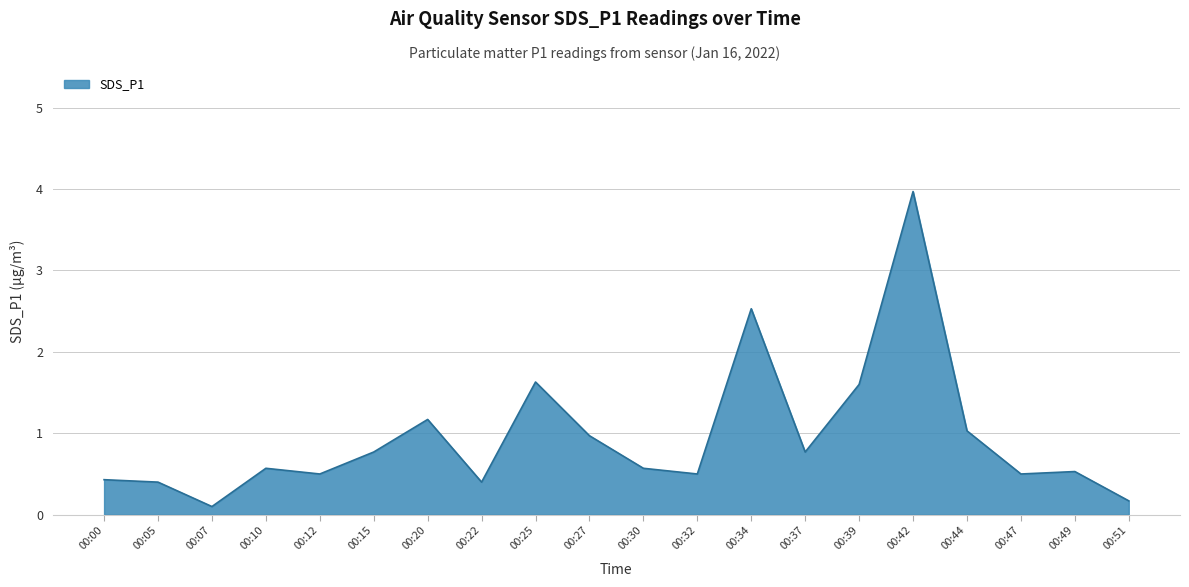

What is the maximum value shown in the chart?

4.0